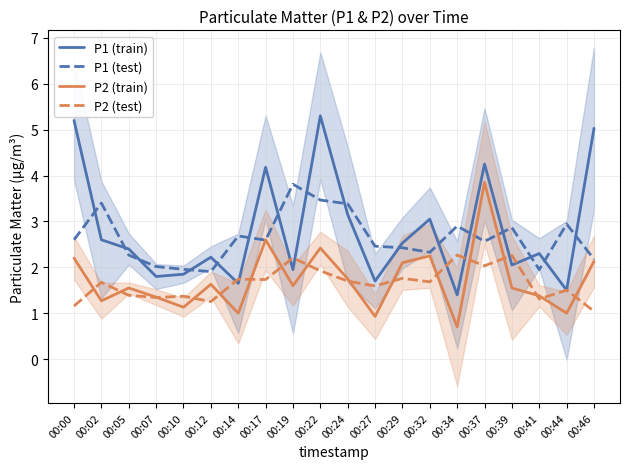

Between 00:22 and 00:44, which series saw the biggest shift?

P1 (train)